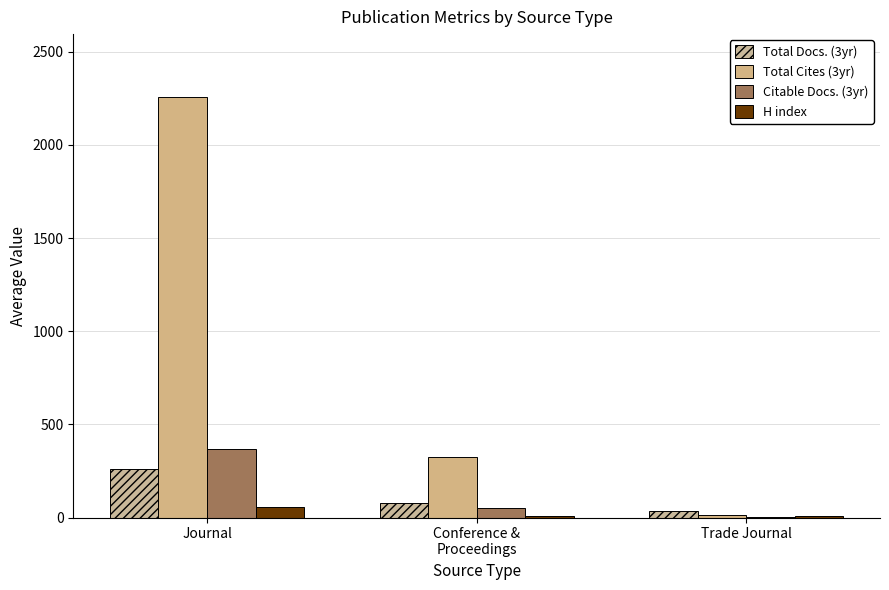

True or false: Total Cites (3yr) has a value of 2255.9 at Journal.

True